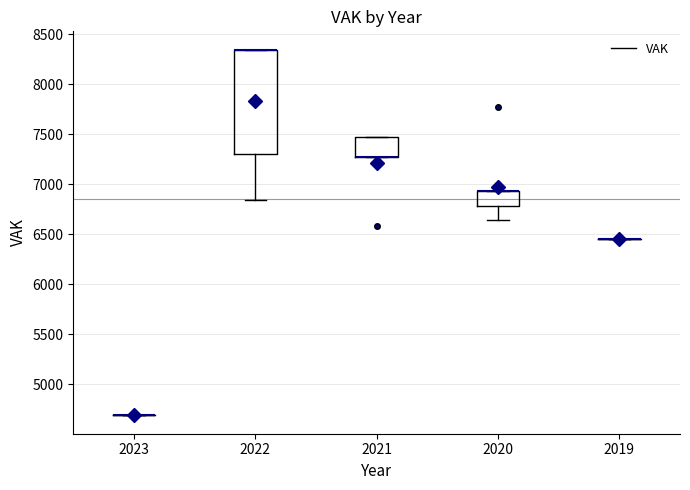

Comparing the boxes themselves (not the whiskers), which one is the tallest?

2022